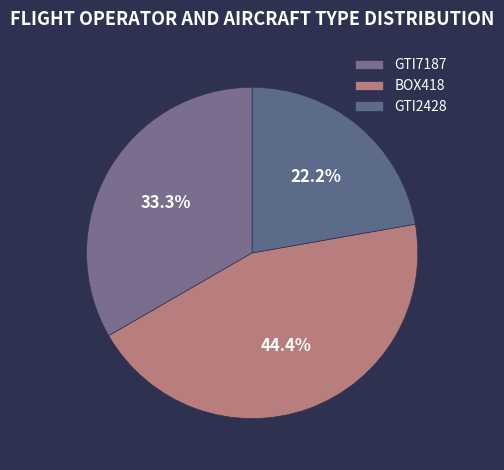

Is it true that GTI7187 is 33% of the pie?

True